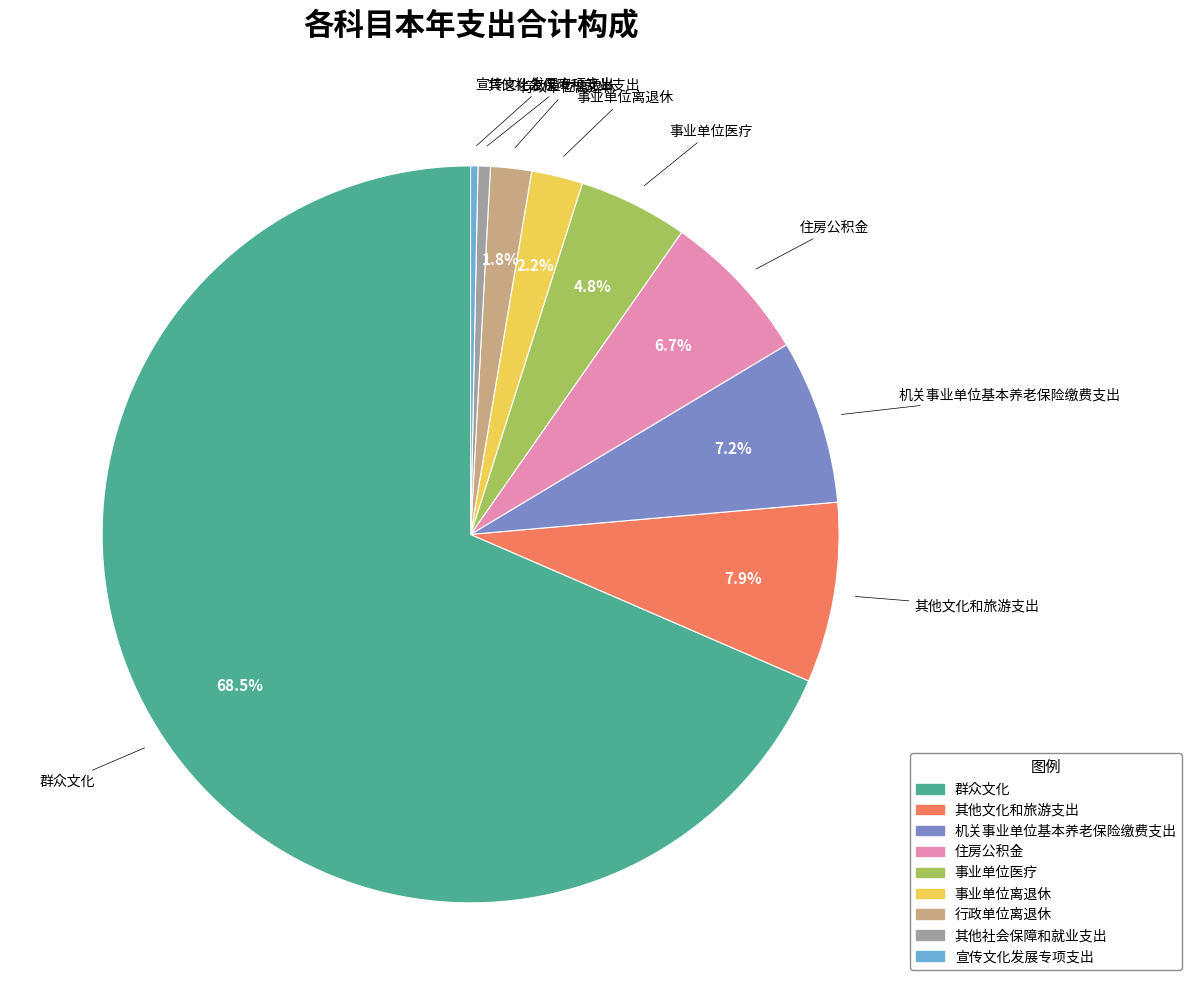

What percentage do 事业单位离退休 and 住房公积金 together represent?

8.9%